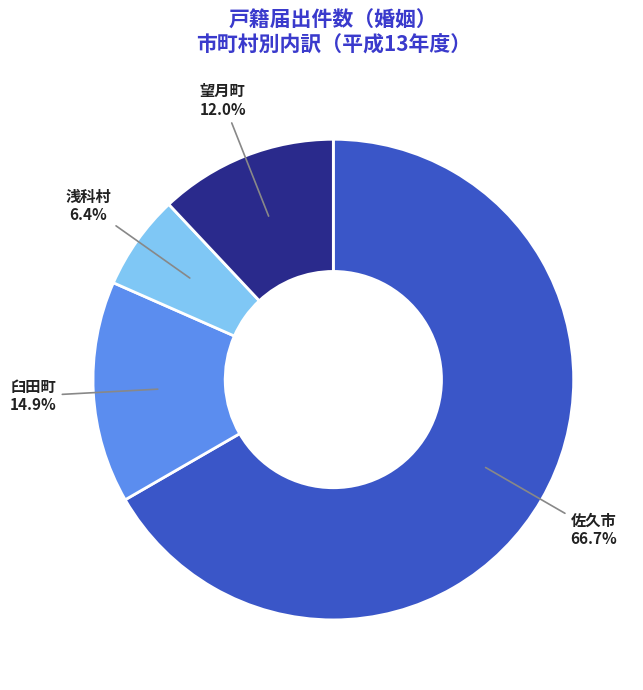

To the nearest percent, what is the combined percentage of 臼田町 and 浅科村?

21%